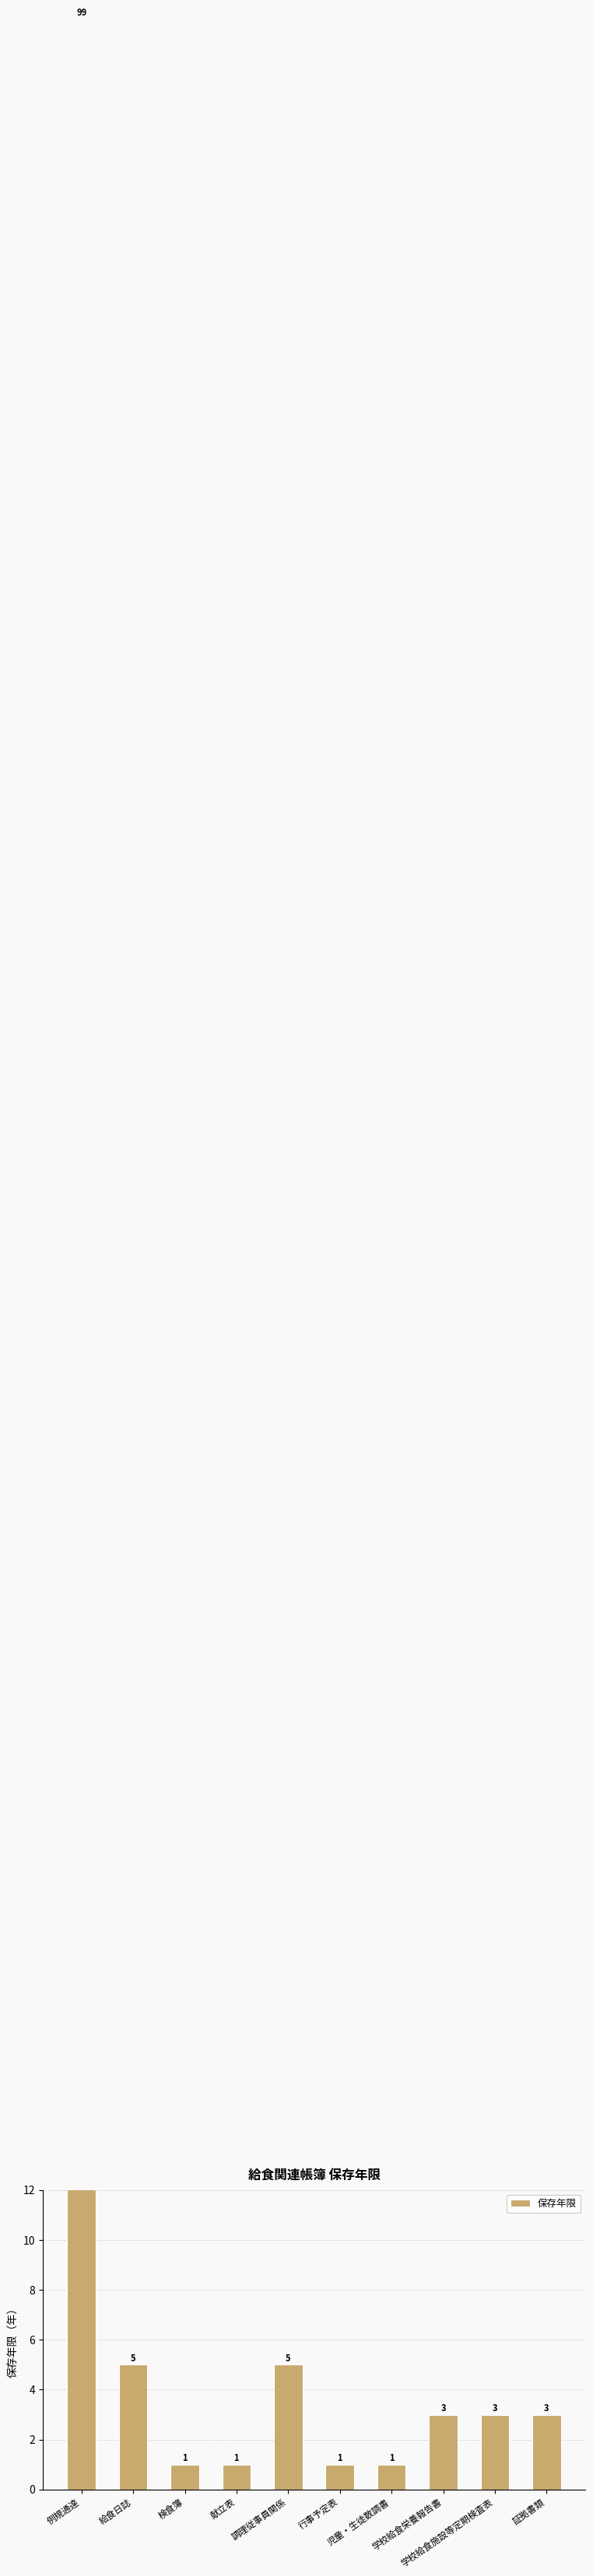

What is the label of the 2nd bar from the left?

給食日誌